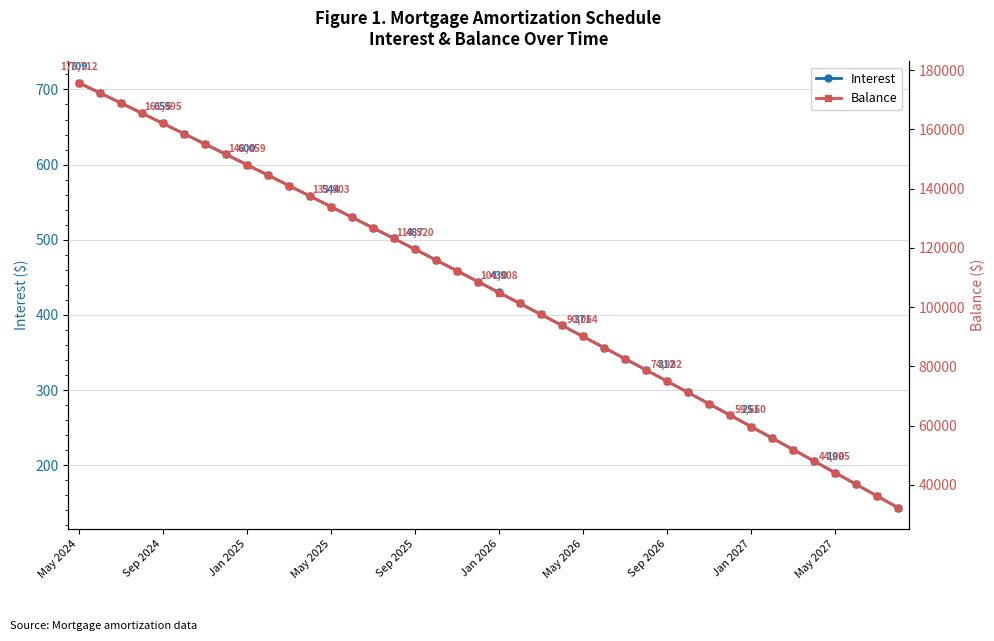

Does the chart have visible grid lines?

Yes